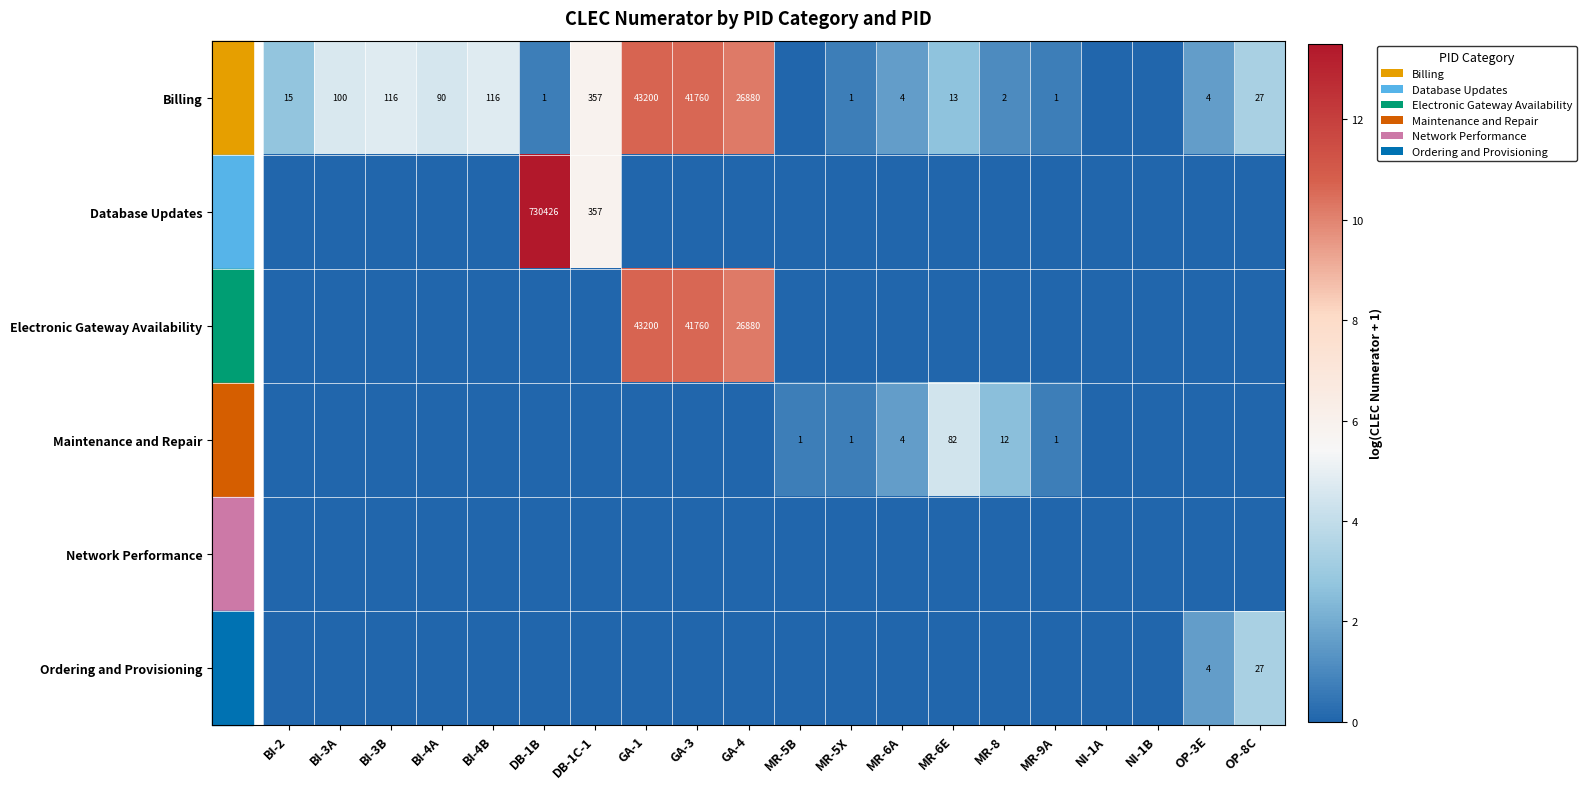

The Billing series shows 116 at BI-3B. True or false?

True